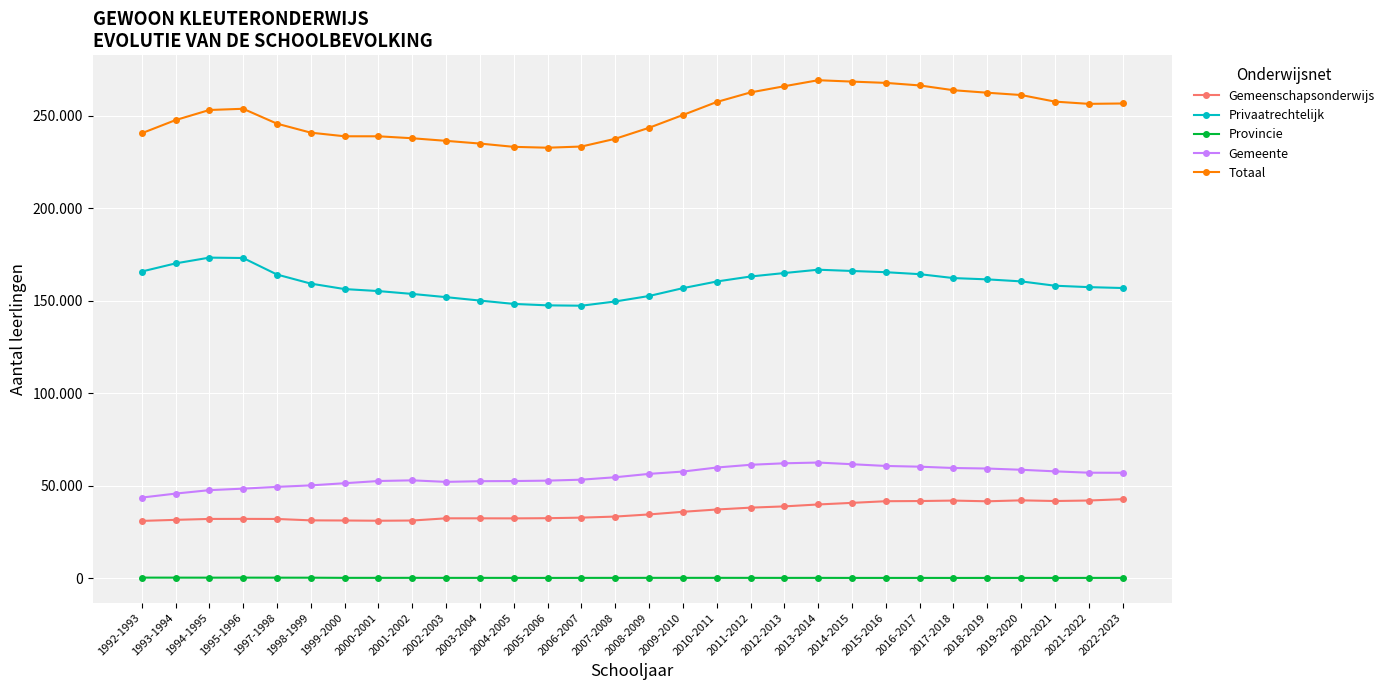

What is the label of the 29th point from the left?

2021-2022